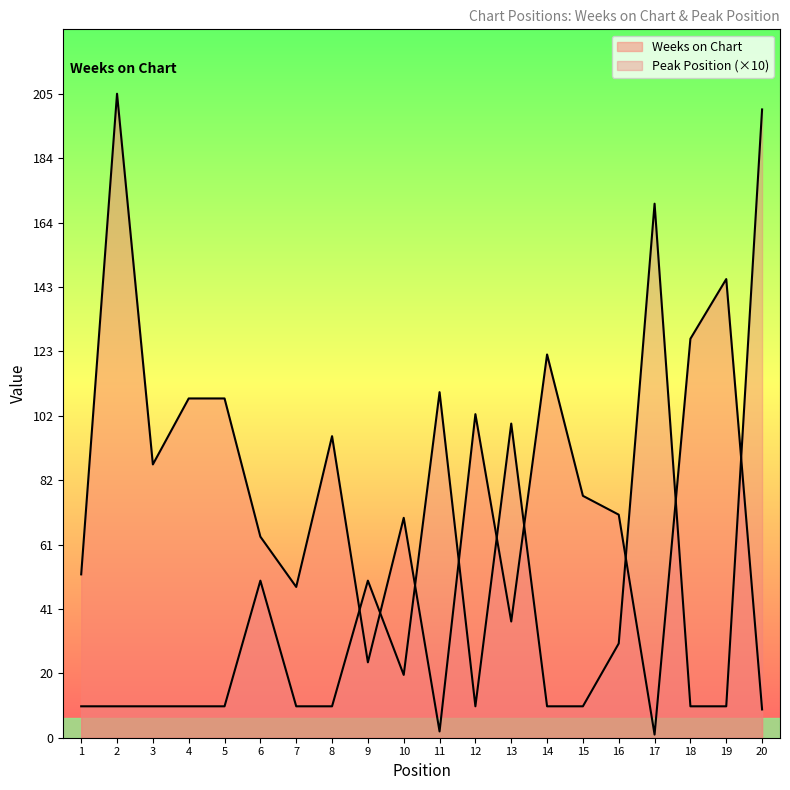

Which category has the highest value in the Peak Position series?

20